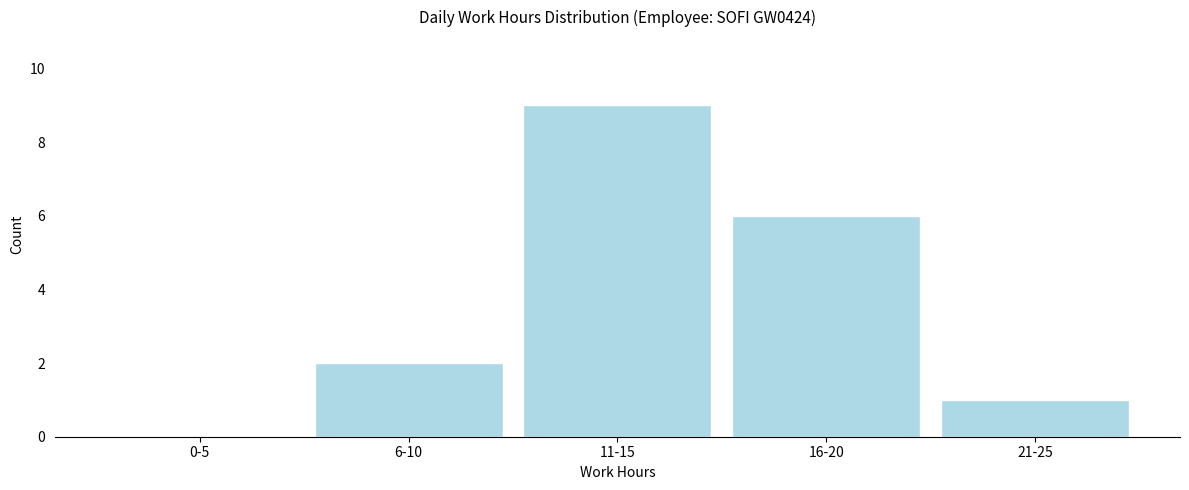

Reading right to left, extract all data points from this chart.

21-25=1	16-20=6	11-15=9	6-10=2	0-5=0